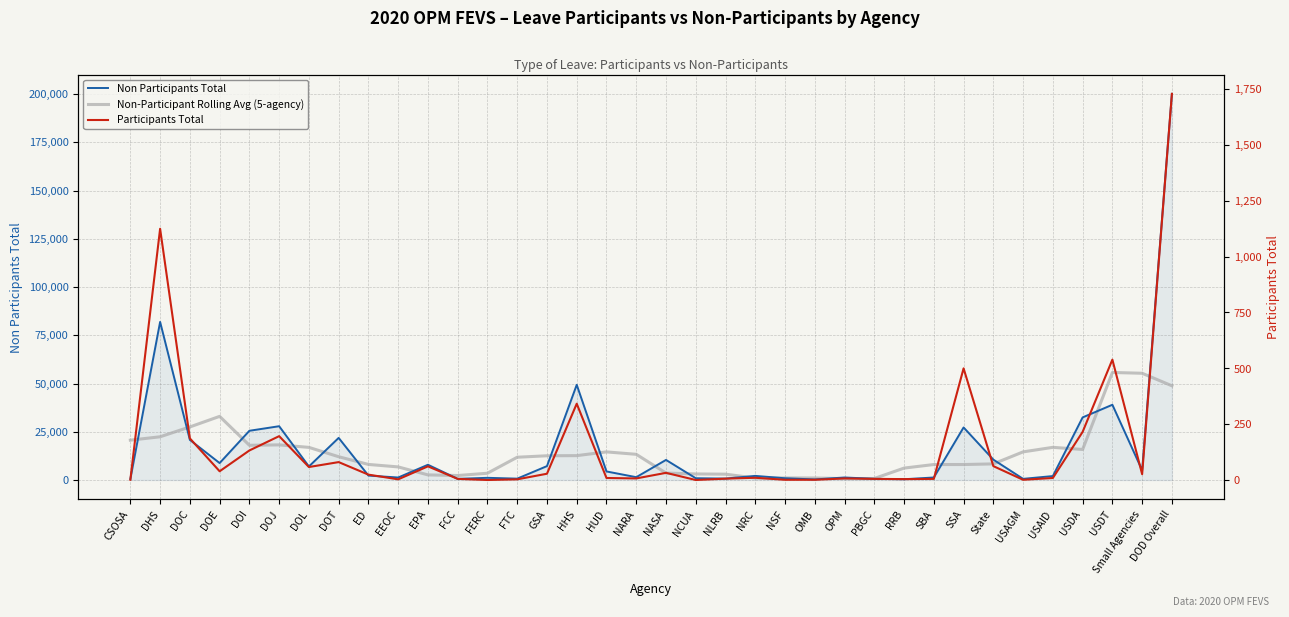

What position from the right is USAGM?

6